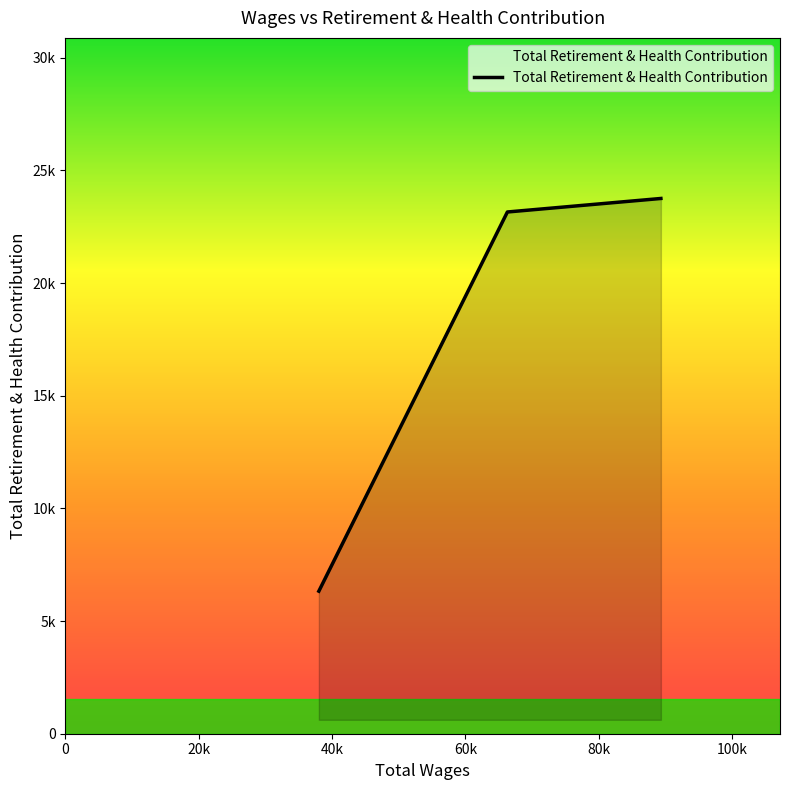

Does the chart have visible grid lines?

No